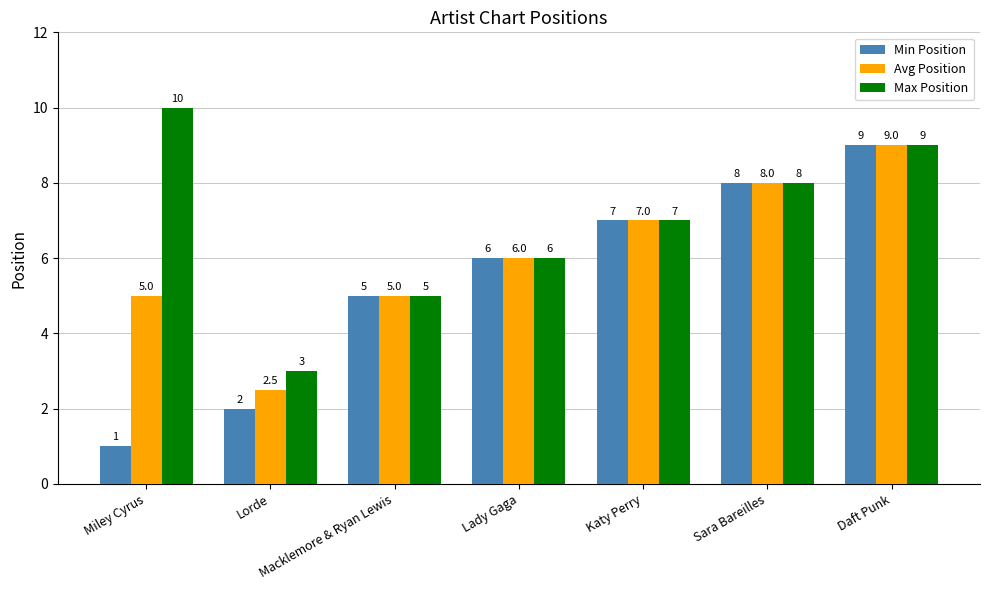

What is the sum of all Min Position values?

38.0